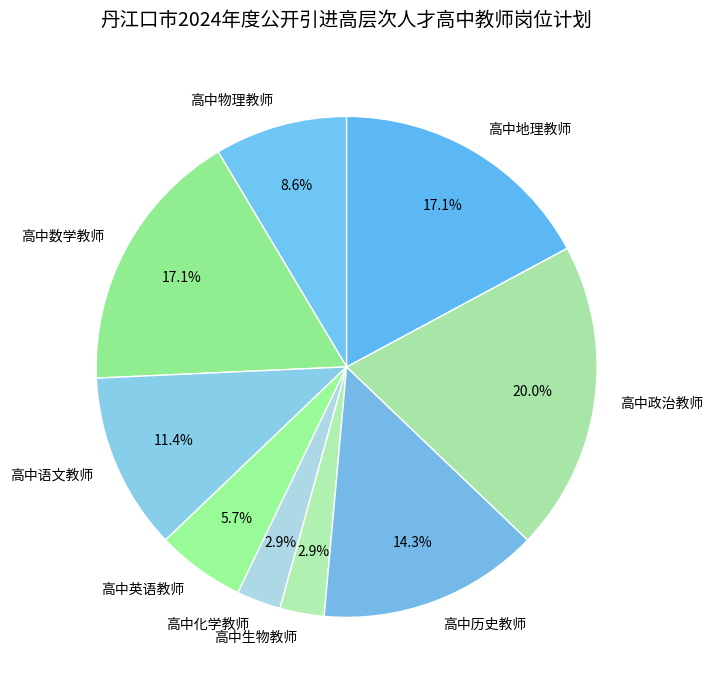

Is there a majority slice in this chart?

No